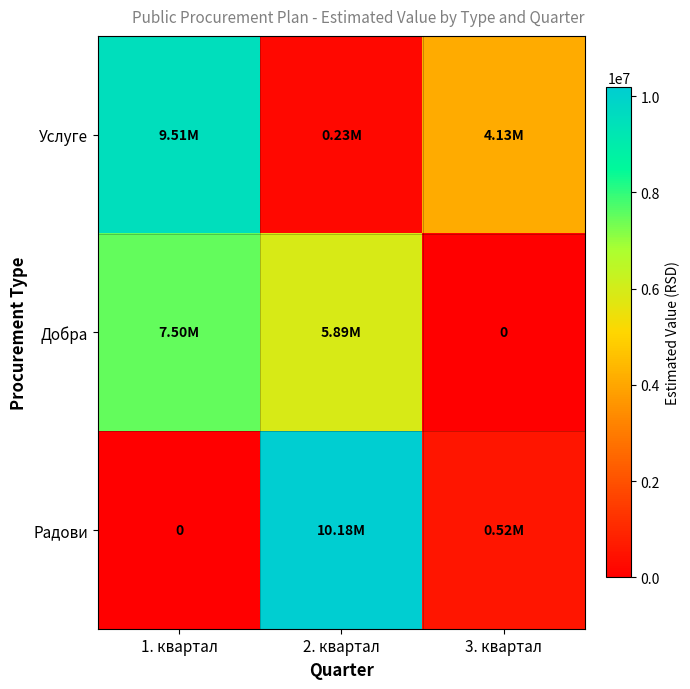

The Добра series shows 13112488.4 at 1. квартал. True or false?

False